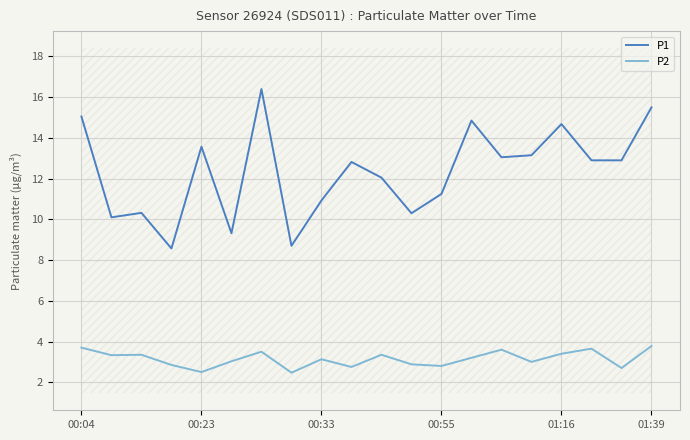

List the series in order of their peak value, lowest first.

P2, P1